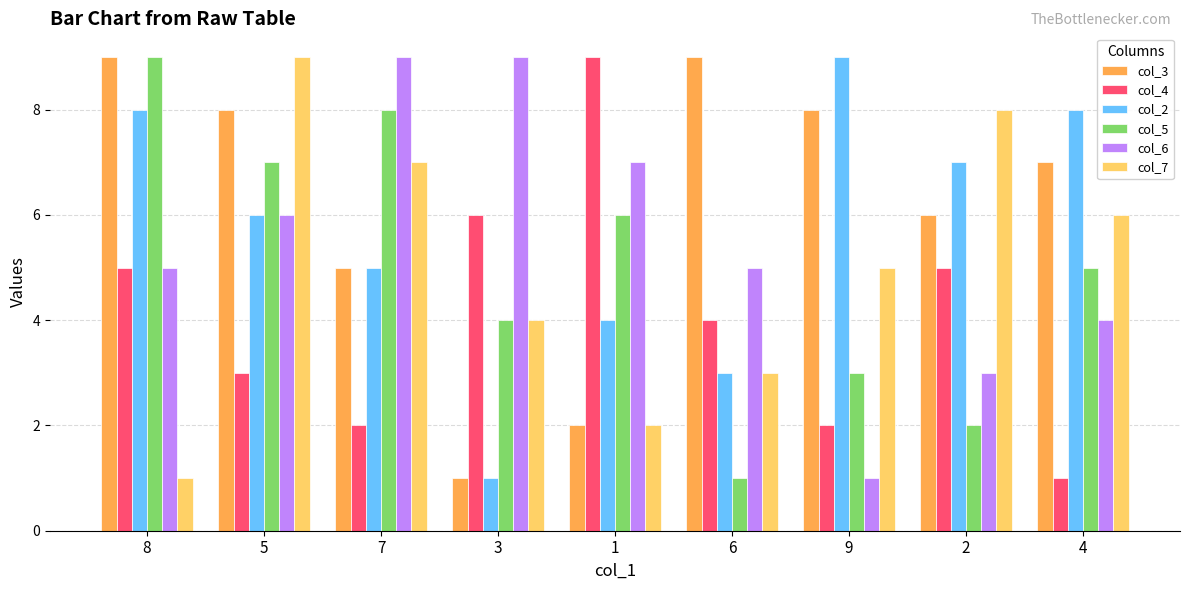

True or false: col_3 has a value of 12 at 4.

False